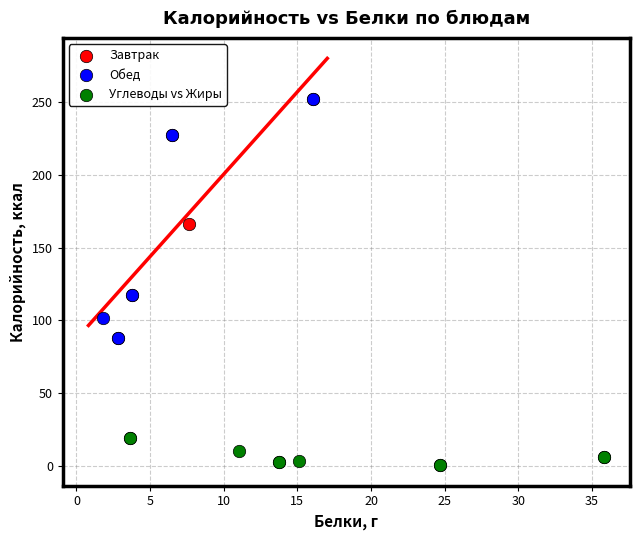

Which series reaches the minimum Y coordinate?

Углеводы vs Жиры